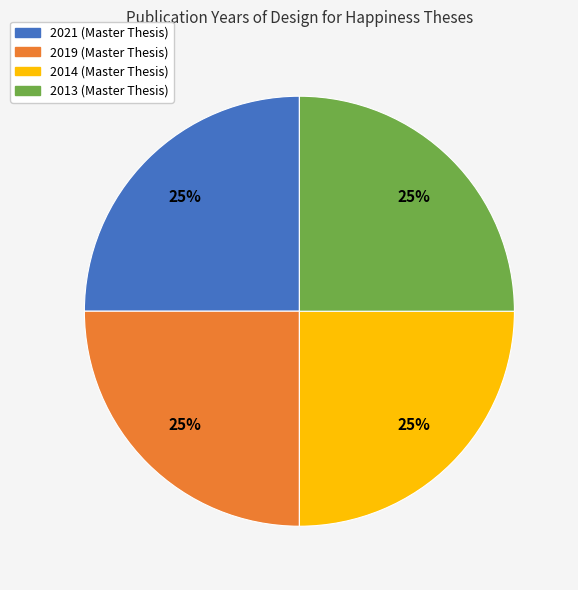

Approximately how many times larger is the value at 2019 compared to 2013?

1.0